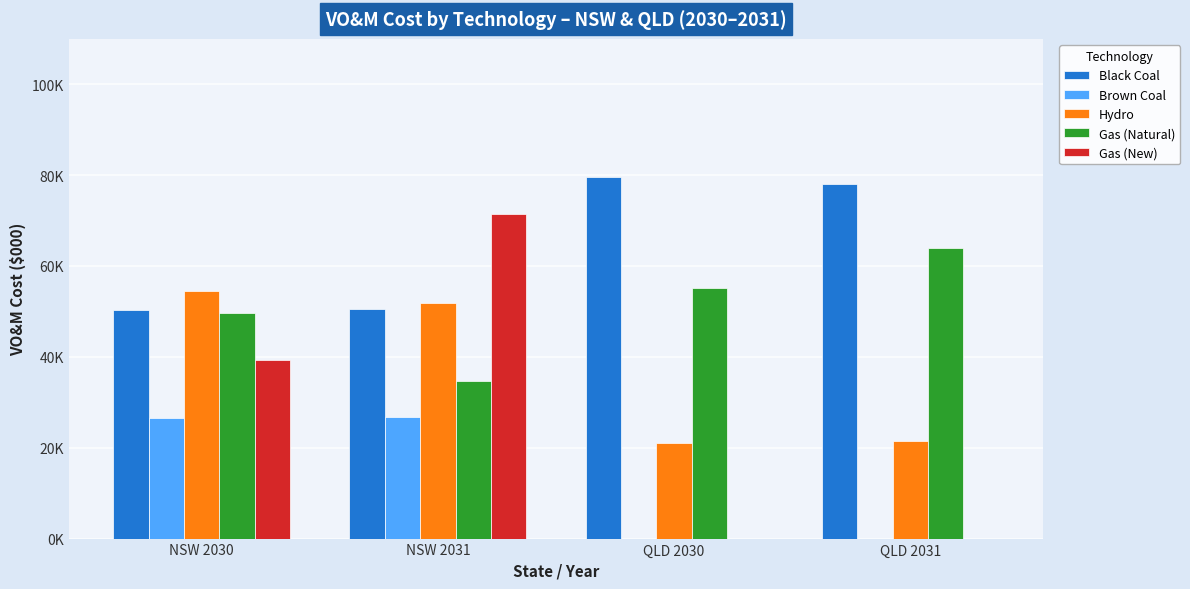

Which series has the largest range (max minus min)?

Gas (New)